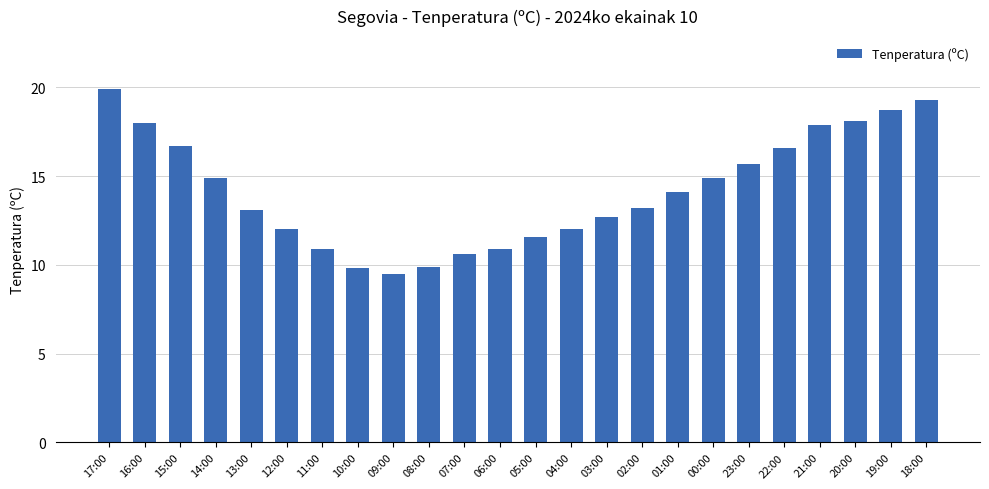

What is the value of the 22nd bar from the left?

18.1